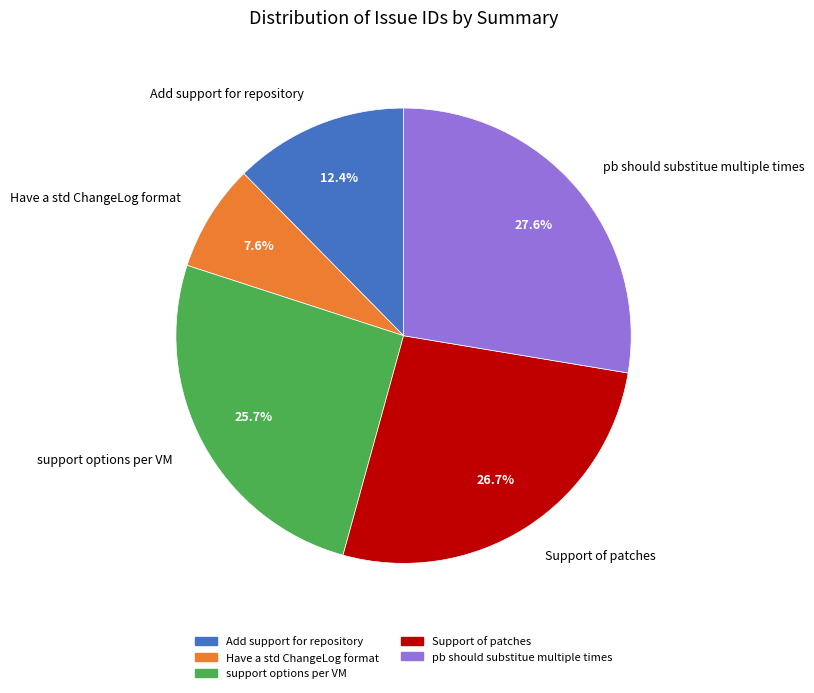

Which category has the biggest portion of the pie?

pb should substitue multiple times